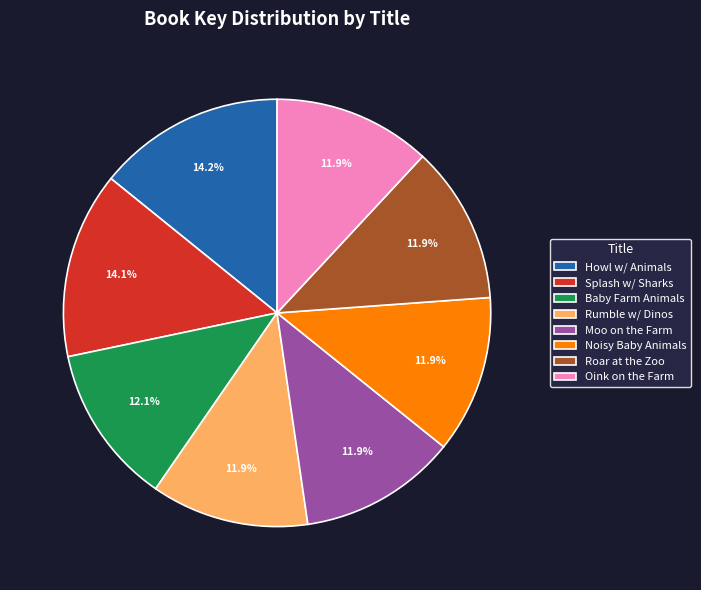

How much of the chart is everything except Noisy Baby Animals?

88.1%